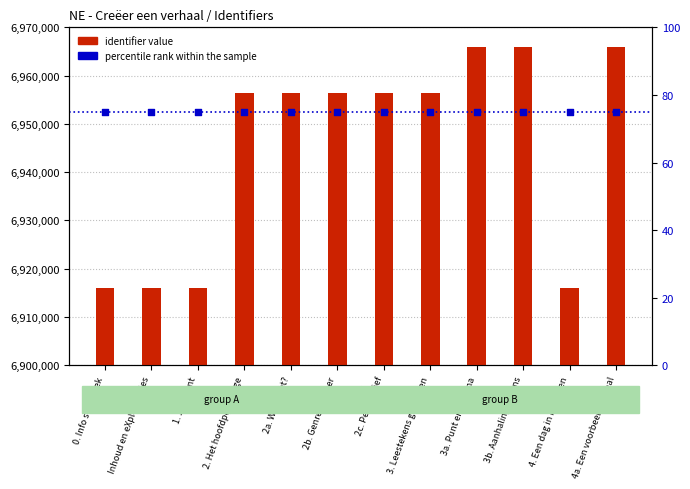

Is the value of identifier value at 4a. Een voorbeeldverhaal greater than the value of percentile rank within the sample at 2c. Perspectief?

Yes